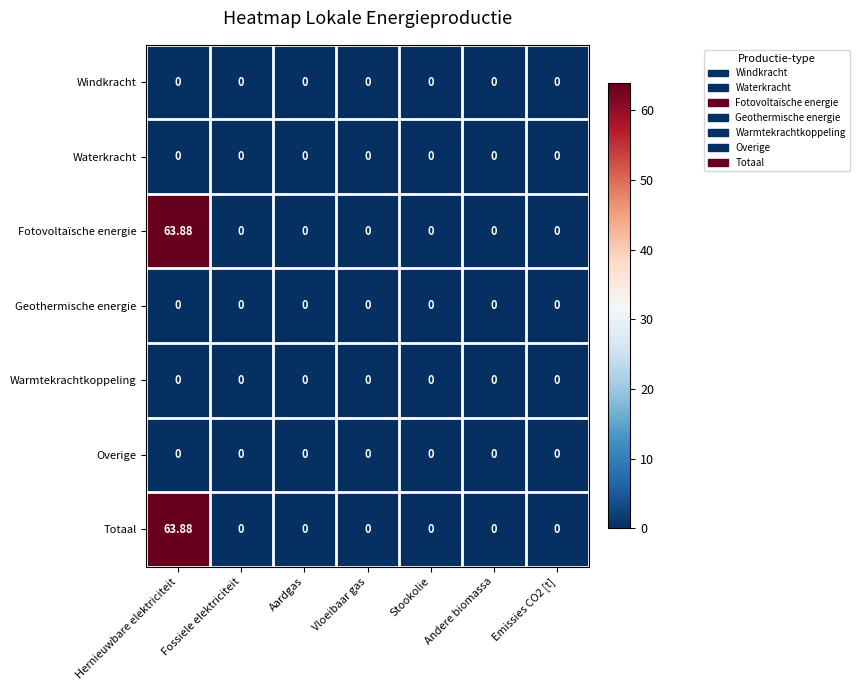

At which category does the chart reach its peak across all series?

Hernieuwbare elektriciteit